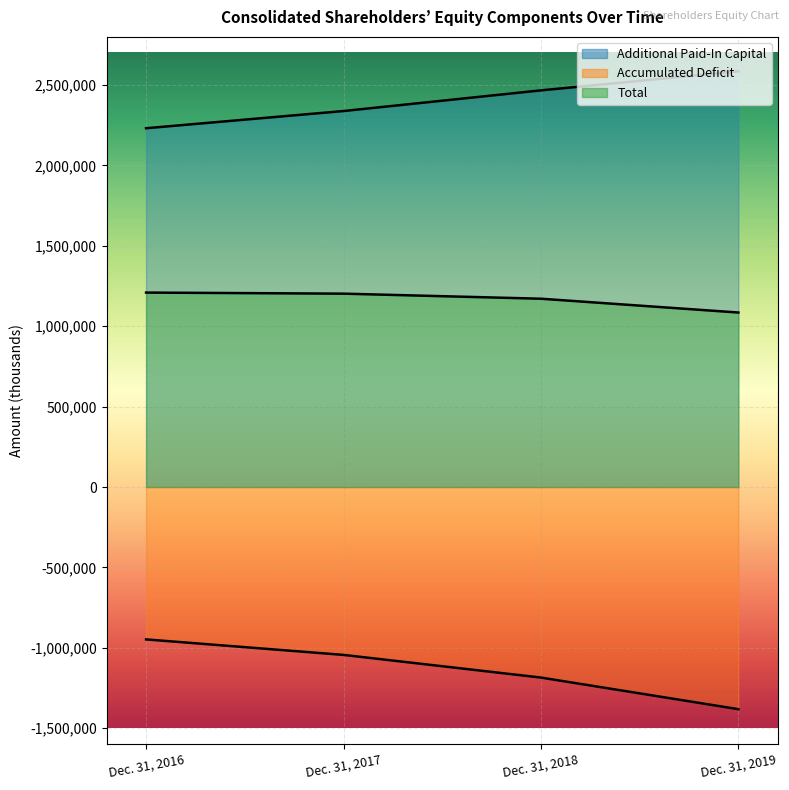

What is the difference between the maximum and minimum values in the Accumulated Deficit series?

434046